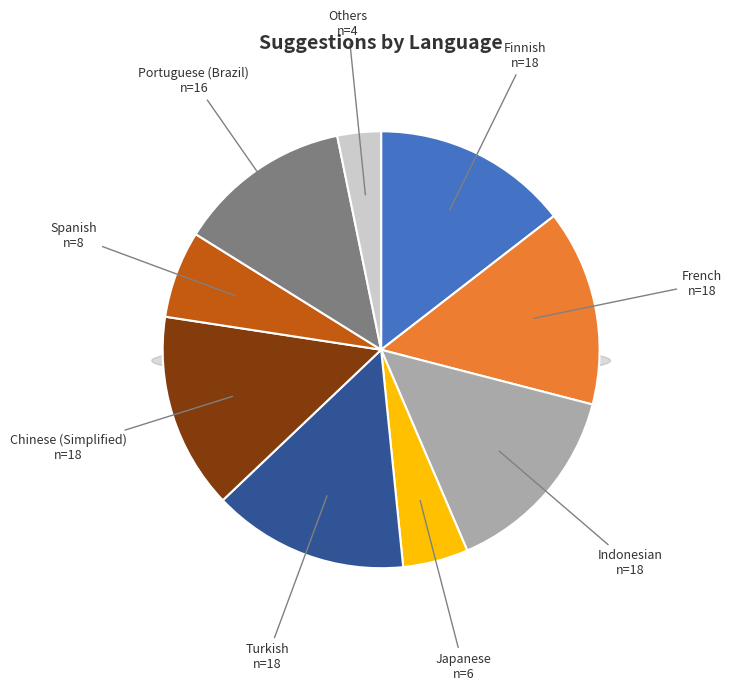

Combined, do French and Dutch account for over 50%?

No